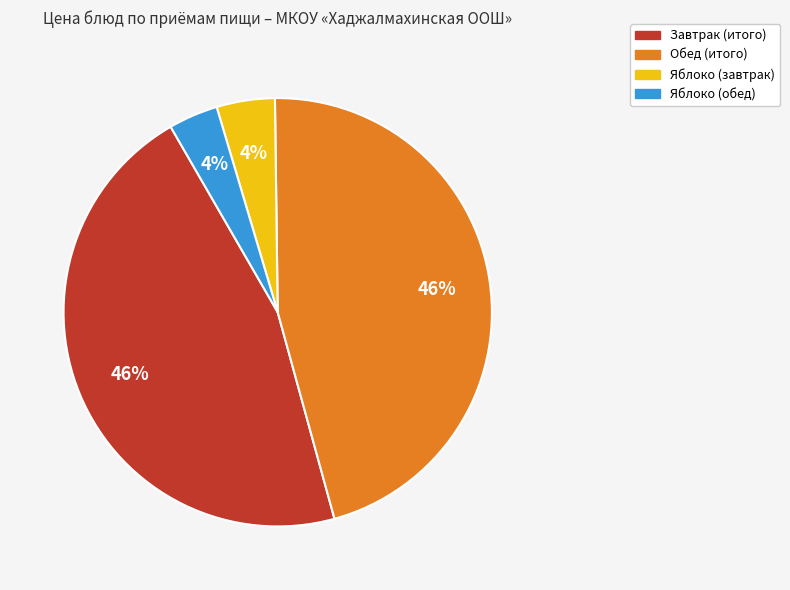

To the nearest percent, what is the difference between the largest and smallest slice percentages?

42%